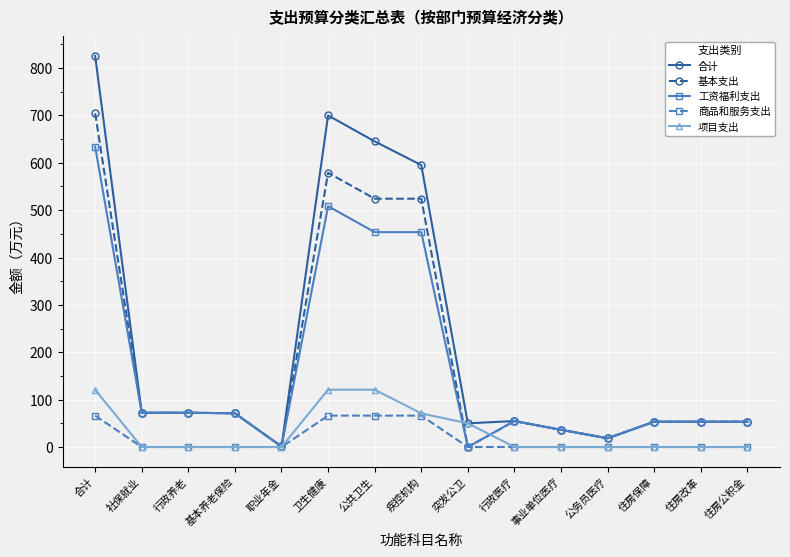

Read the 合计 value at 公务员医疗.

18.5